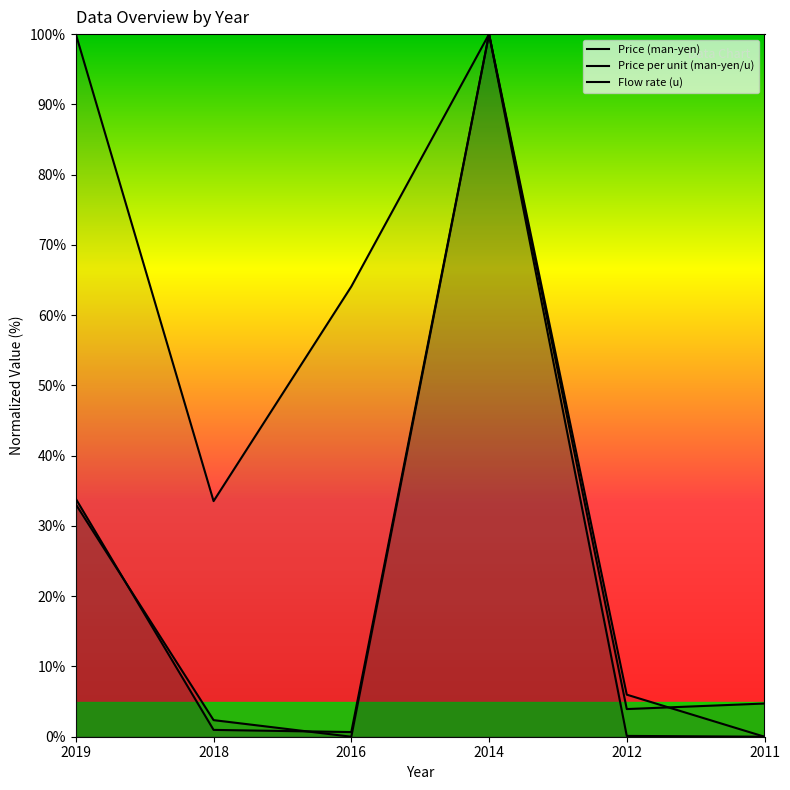

In Flow rate (u), how many points are higher than both neighbors (excluding endpoints)?

1